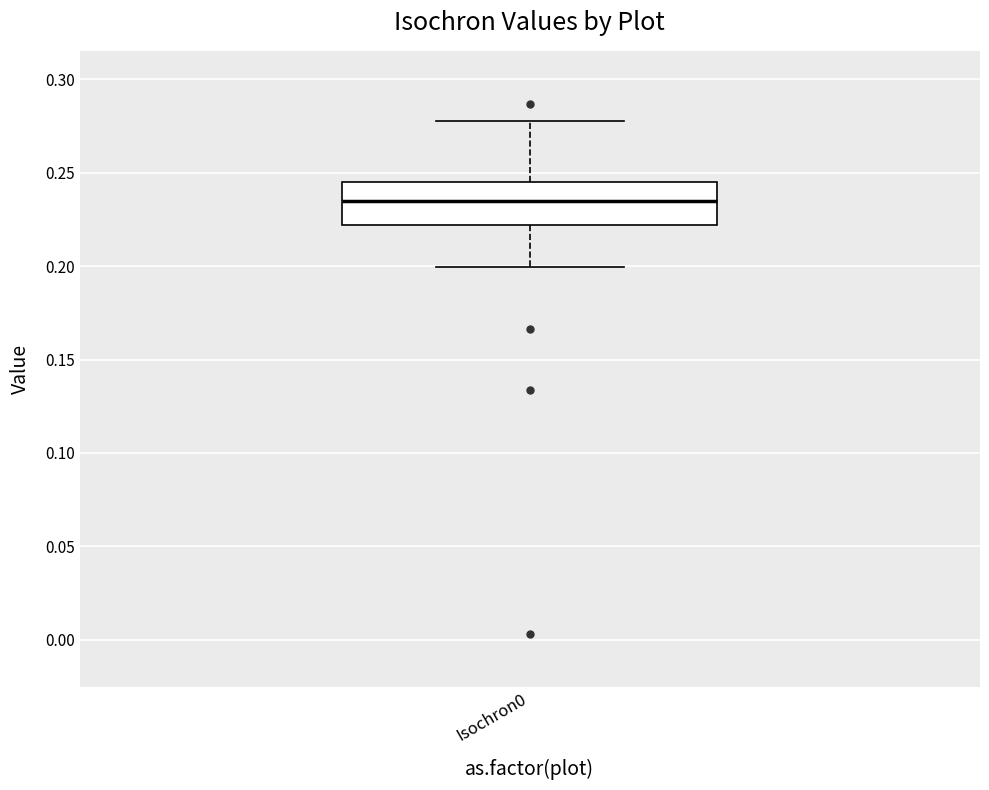

Transcribe this box plot: give where the median line is, the range the box spans, and where the two whiskers end, as read against the y-axis. The values are not printed on the chart, so give them approximately, as read against the axis.

median 0.235, box 0.220 to 0.245, whiskers 0.200 to 0.275